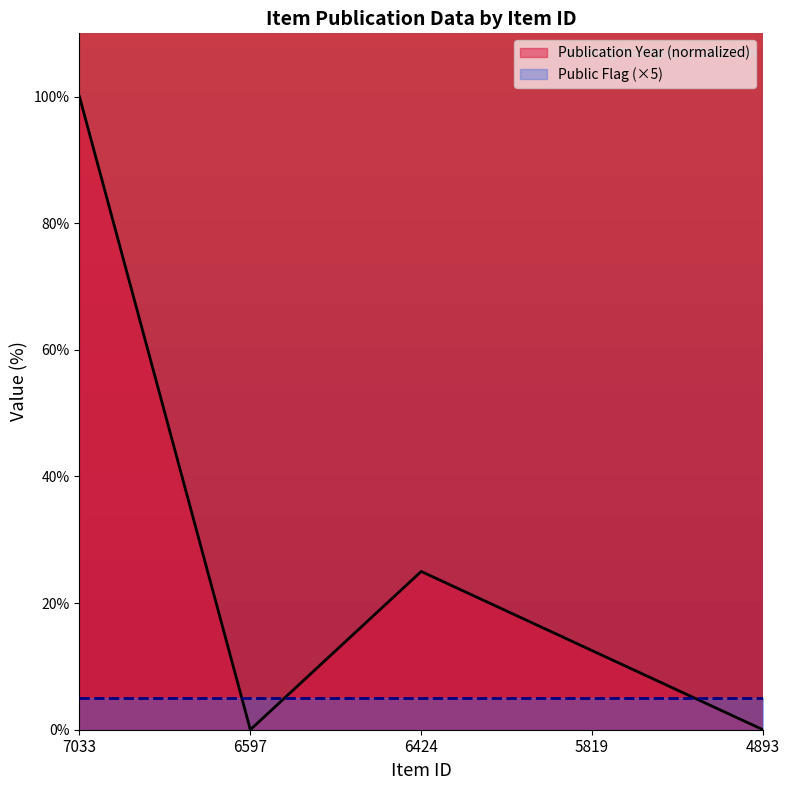

What is the difference between the maximum and minimum values?

100.0